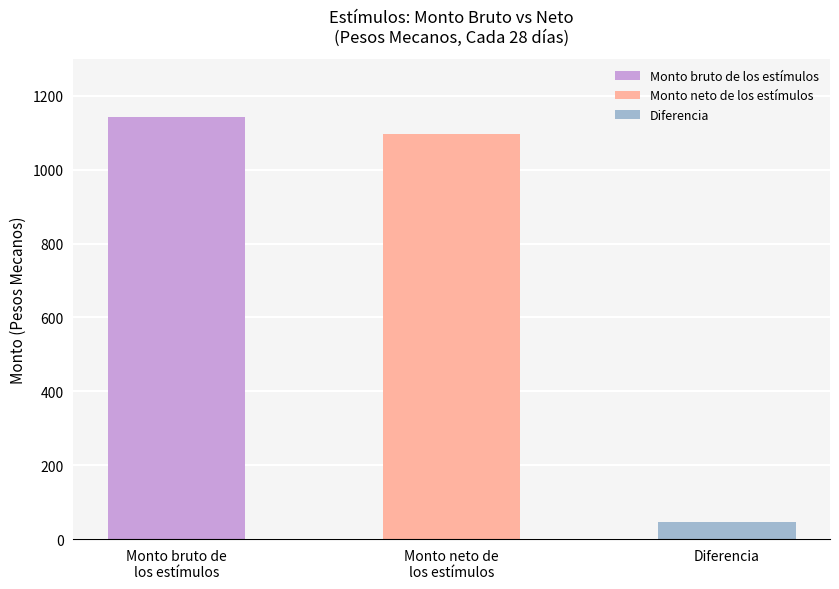

What is the label of the 3rd bar from the left?

Diferencia